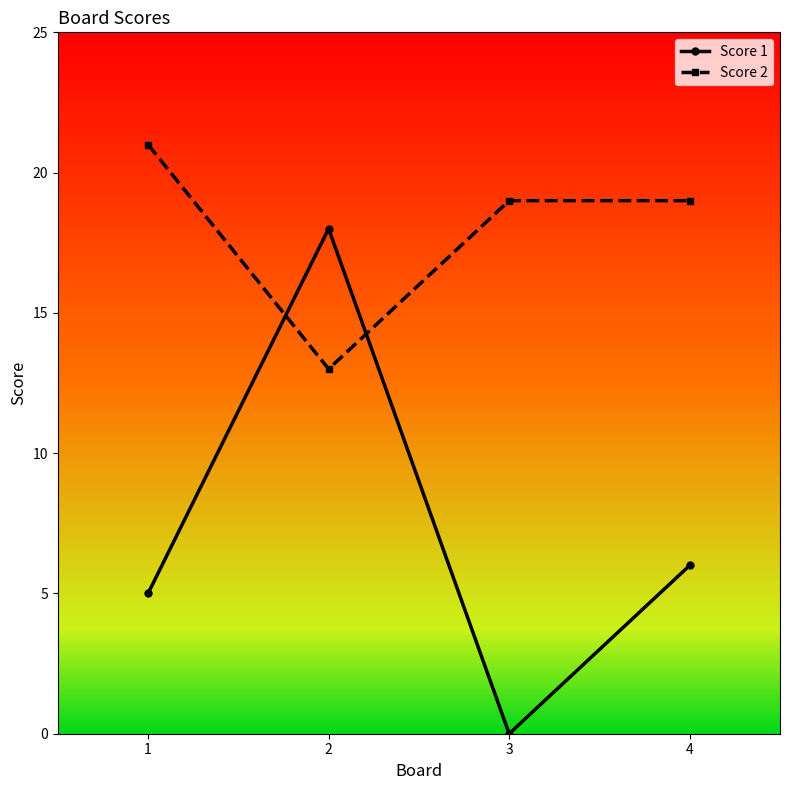

What is the lowest value of the Score 2 series?

13